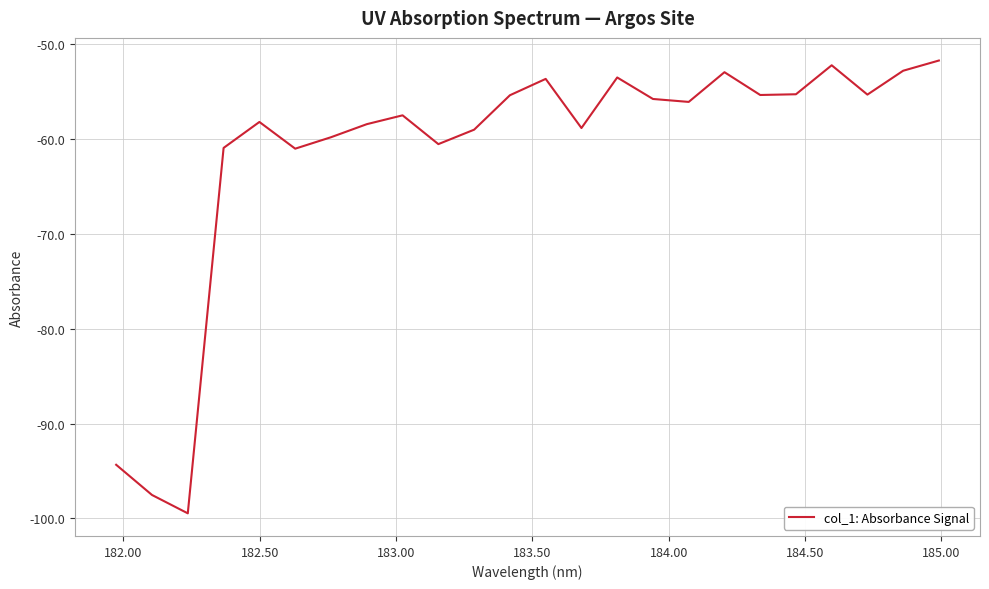

What is the difference between the maximum and minimum values?

47.7